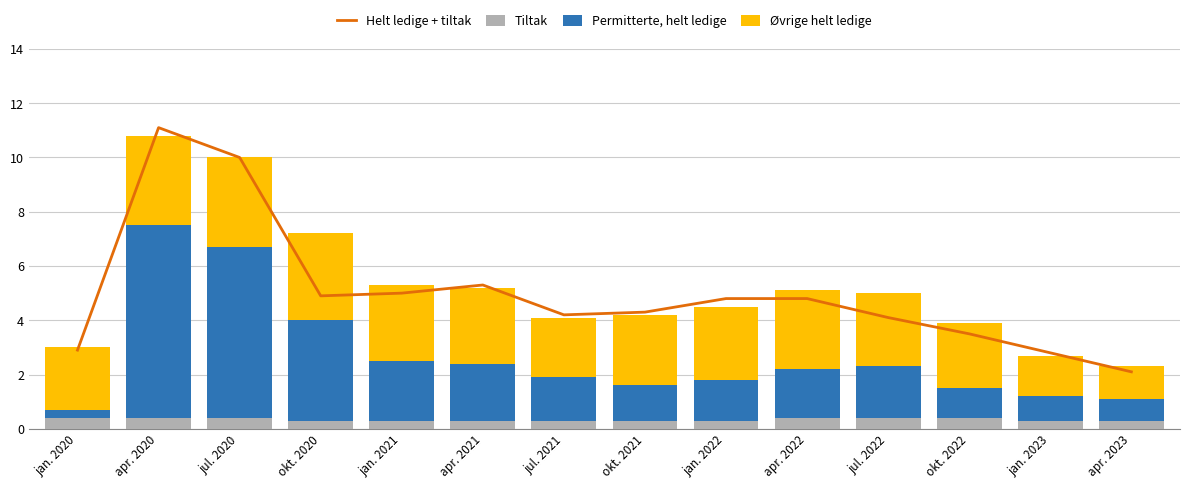

How many groups of bars are there?

14